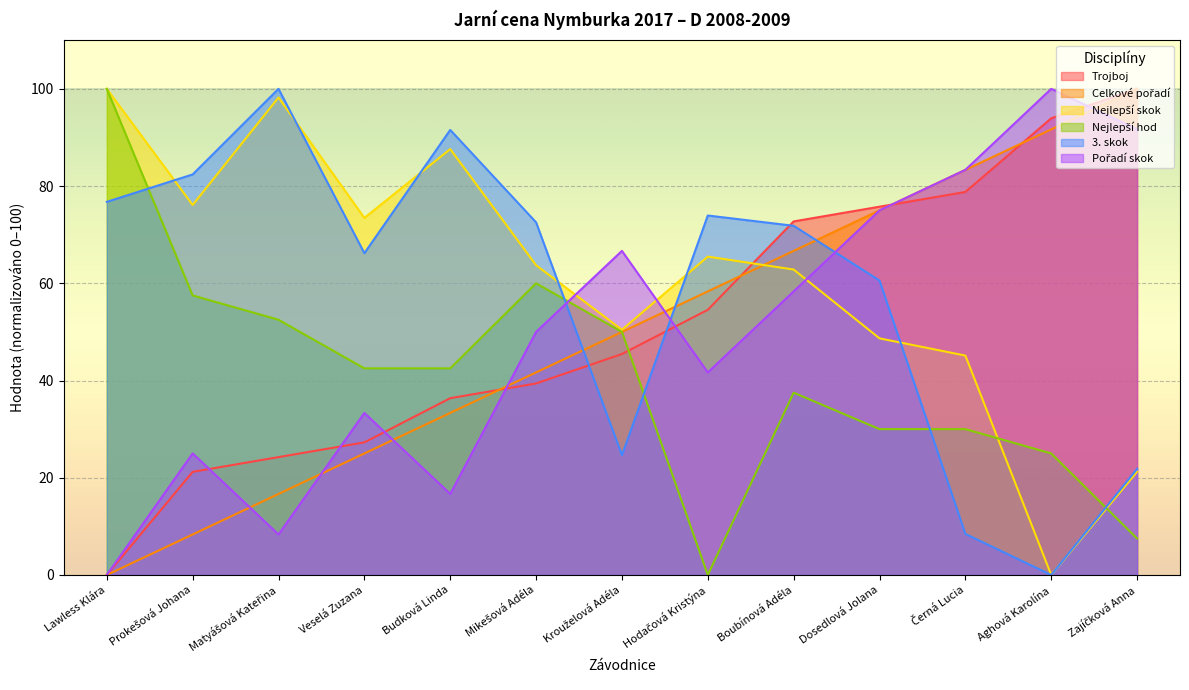

Reading left to right, list all the values displayed in this chart.

Trojboj: Lawless Klára=0.0	Prokešová Johana=21.2	Matyášová Kateřina=24.2	Veselá Zuzana=27.3	Budková Linda=36.4	Mikešová Adéla=39.4	Krouželová Adéla=45.5	Hodačová Kristýna=54.5	Boubínová Adéla=72.7	Dosedlová Jolana=75.8	Černá Lucia=78.8	Aghová Karolína=93.9	Zajíčková Anna=100.0
Celkové pořadí: Lawless Klára=0.0	Prokešová Johana=8.3	Matyášová Kateřina=16.7	Veselá Zuzana=25.0	Budková Linda=33.3	Mikešová Adéla=41.7	Krouželová Adéla=50.0	Hodačová Kristýna=58.3	Boubínová Adéla=66.7	Dosedlová Jolana=75.0	Černá Lucia=83.3	Aghová Karolína=91.7	Zajíčková Anna=100.0
Nejlepší skok: Lawless Klára=100.0	Prokešová Johana=76.1	Matyášová Kateřina=98.2	Veselá Zuzana=73.5	Budková Linda=87.6	Mikešová Adéla=63.7	Krouželová Adéla=50.4	Hodačová Kristýna=65.5	Boubínová Adéla=62.8	Dosedlová Jolana=48.7	Černá Lucia=45.1	Aghová Karolína=0.0	Zajíčková Anna=21.2
Nejlepší hod: Lawless Klára=100.0	Prokešová Johana=57.5	Matyášová Kateřina=52.5	Veselá Zuzana=42.5	Budková Linda=42.5	Mikešová Adéla=60.0	Krouželová Adéla=50.0	Hodačová Kristýna=0.0	Boubínová Adéla=37.5	Dosedlová Jolana=30.0	Černá Lucia=30.0	Aghová Karolína=25.0	Zajíčková Anna=7.5
3. skok: Lawless Klára=76.8	Prokešová Johana=82.4	Matyášová Kateřina=100.0	Veselá Zuzana=66.2	Budková Linda=91.5	Mikešová Adéla=72.5	Krouželová Adéla=24.6	Hodačová Kristýna=73.9	Boubínová Adéla=71.8	Dosedlová Jolana=60.6	Černá Lucia=8.5	Aghová Karolína=0.0	Zajíčková Anna=21.8
Pořadí skok: Lawless Klára=0.0	Prokešová Johana=25.0	Matyášová Kateřina=8.3	Veselá Zuzana=33.3	Budková Linda=16.7	Mikešová Adéla=50.0	Krouželová Adéla=66.7	Hodačová Kristýna=41.7	Boubínová Adéla=58.3	Dosedlová Jolana=75.0	Černá Lucia=83.3	Aghová Karolína=100.0	Zajíčková Anna=91.7